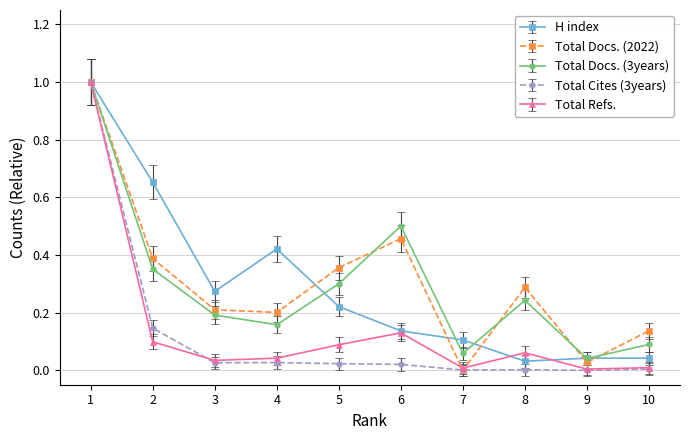

Where is the first local minimum for Total Docs. (3years)?

4